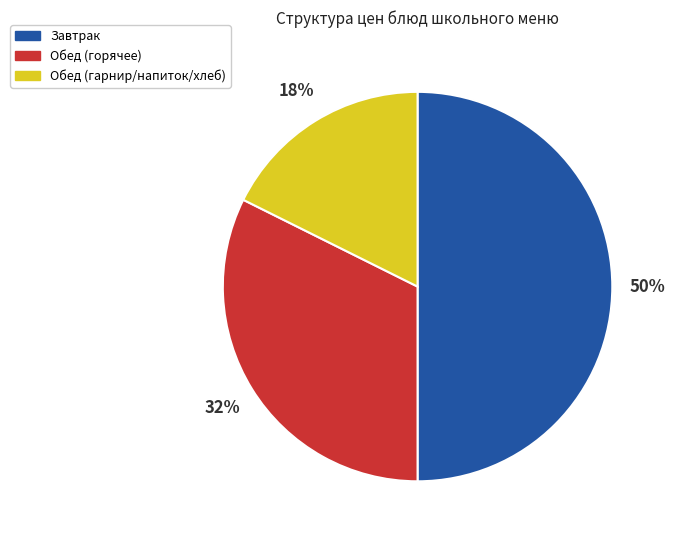

To the nearest percent, what is the difference between the largest and smallest slice percentages?

32%